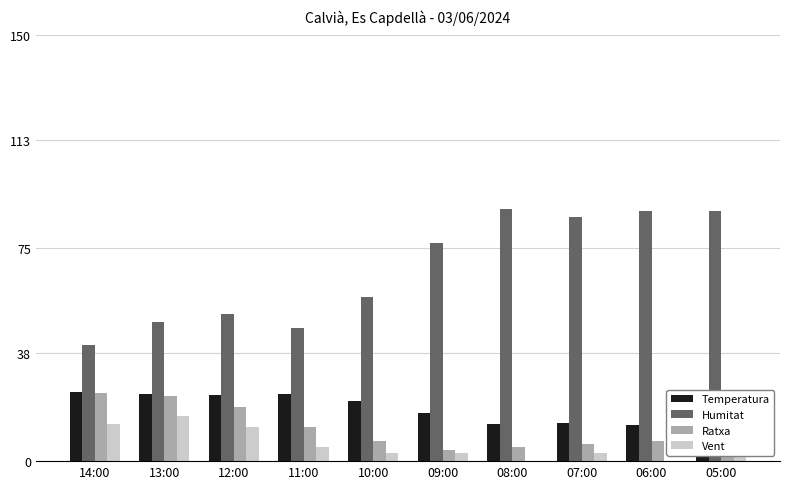

What is the total value across all series at 09:00?

100.8